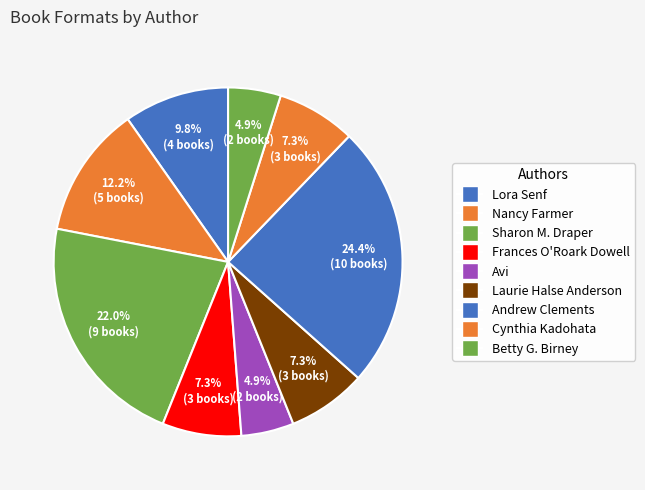

Is there any slice that represents more than half of the pie?

No